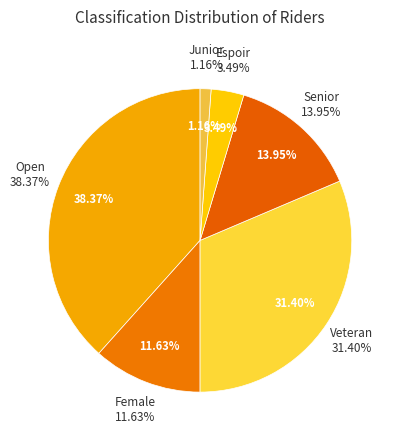

To the nearest percent, what percentage of the pie is Veteran?

31%